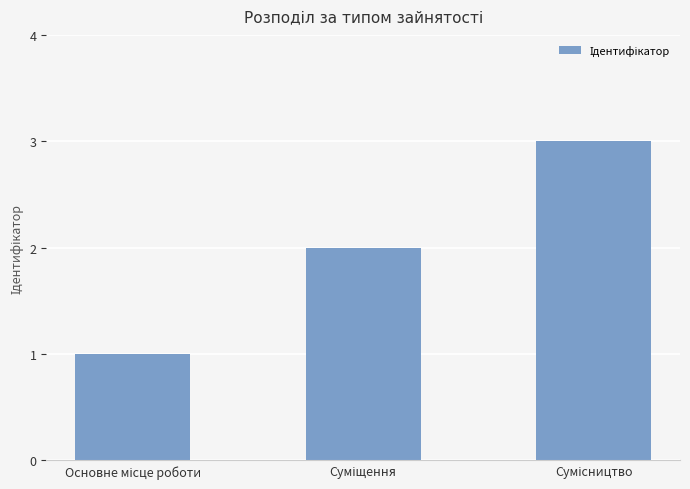

Reading left to right, what are all the values shown in this chart?

1	2	3